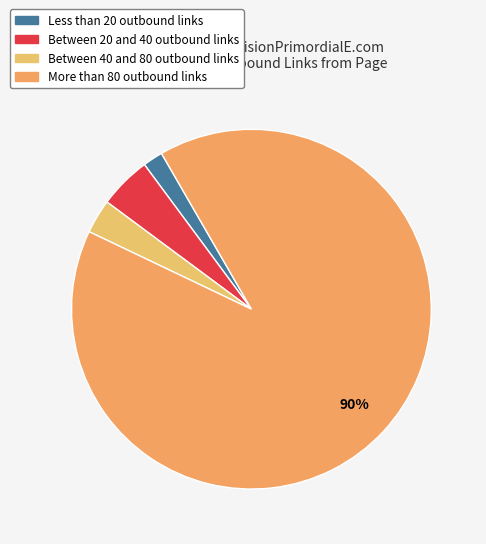

How many segments does this pie chart have?

4